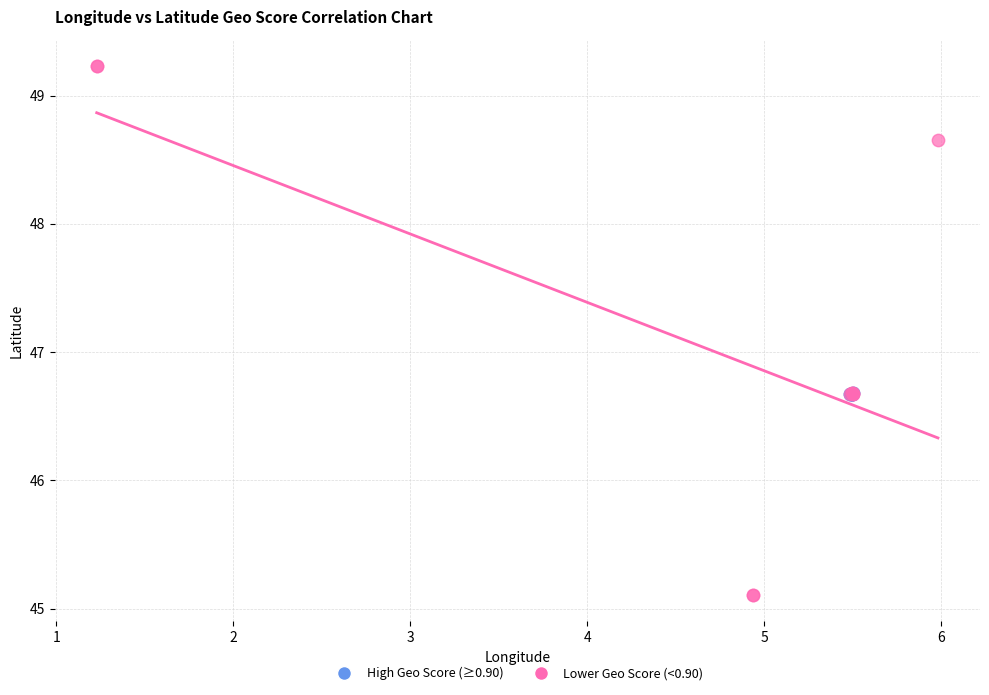

Which series contains the lowest Y value?

Lower Geo Score (<0.90)